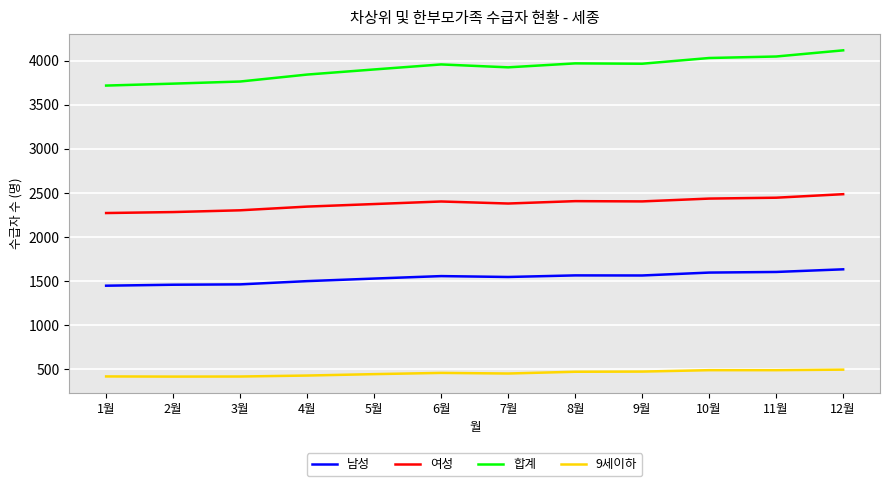

List the series in order of their peak value, lowest first.

9세이하, 남성, 여성, 합계